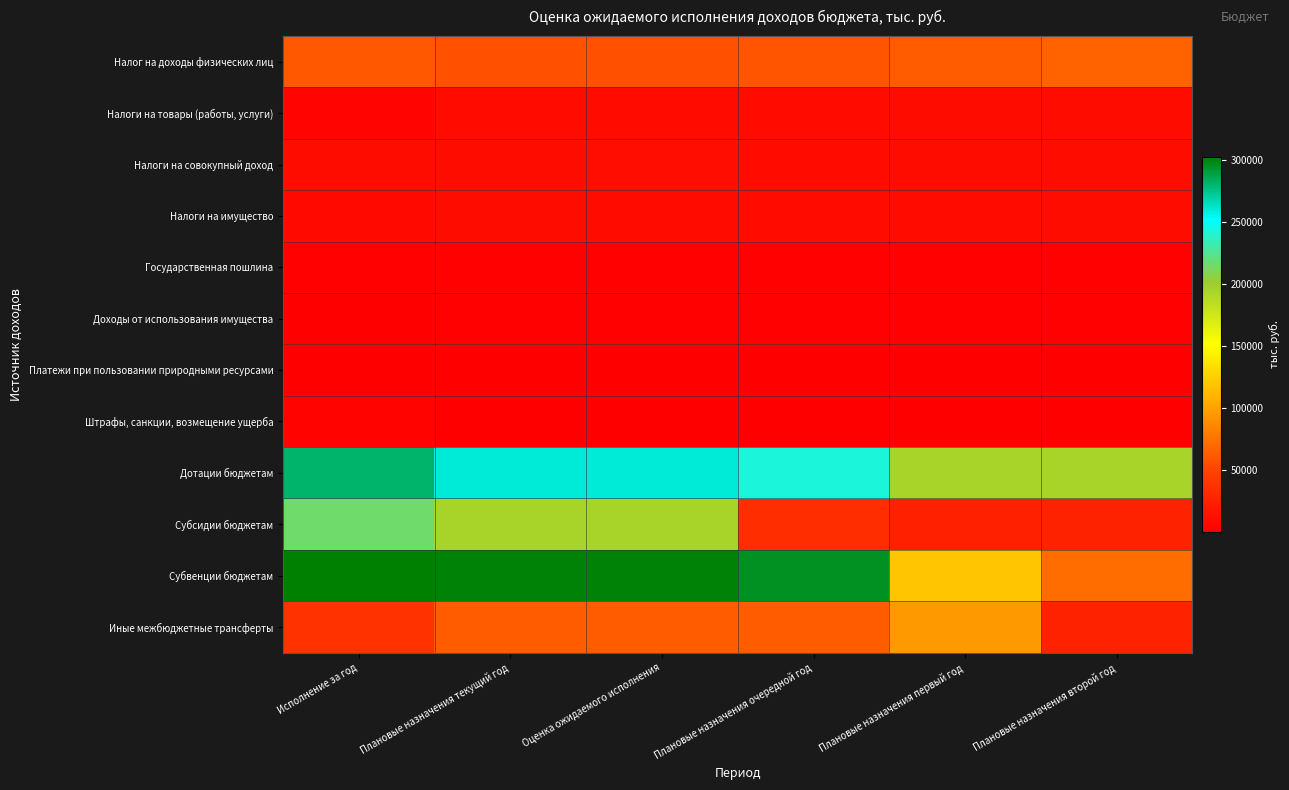

List the series in order of their peak value, lowest first.

Платежи при пользовании природными ресурсами, Доходы от использования имущества, Государственная пошлина, Штрафы, санкции, возмещение ущерба, Налоги на товары (работы, услуги), Налоги на имущество, Налоги на совокупный доход, Налог на доходы физических лиц, Иные межбюджетные трансферты, Субсидии бюджетам, Дотации бюджетам, Субвенции бюджетам